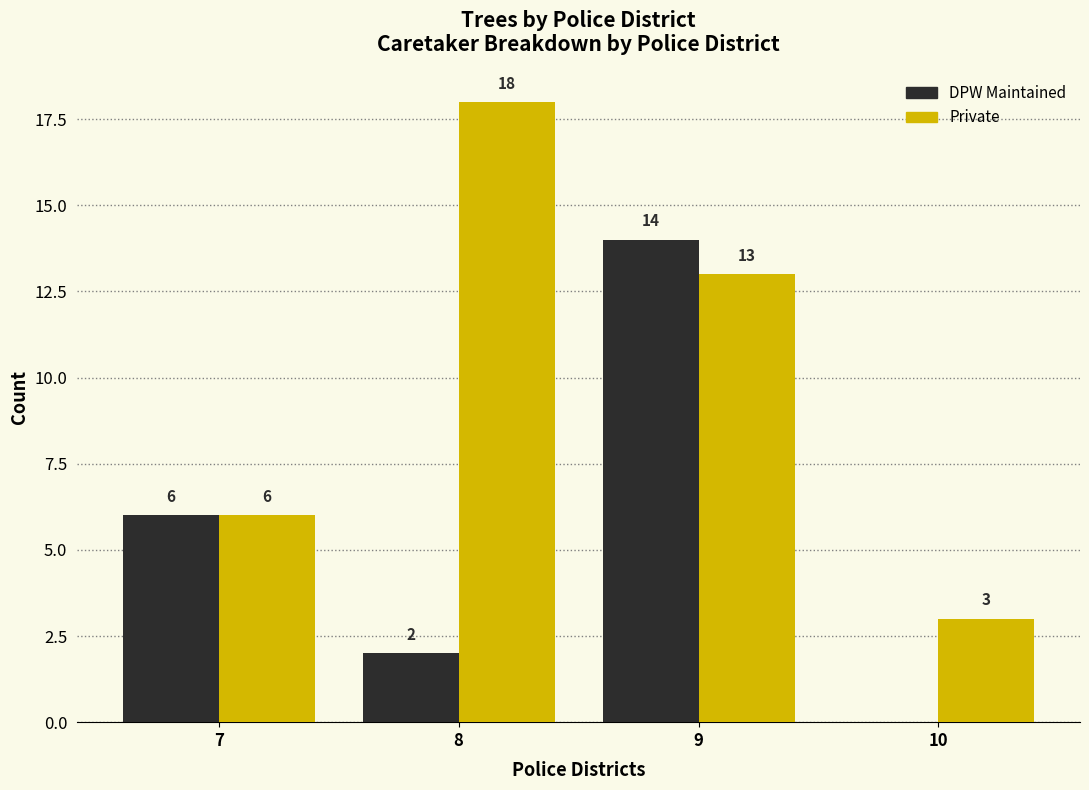

Reading left to right, transcribe all the data shown in this chart.

DPW Maintained: 6	2	14	0
Private: 6	18	13	3